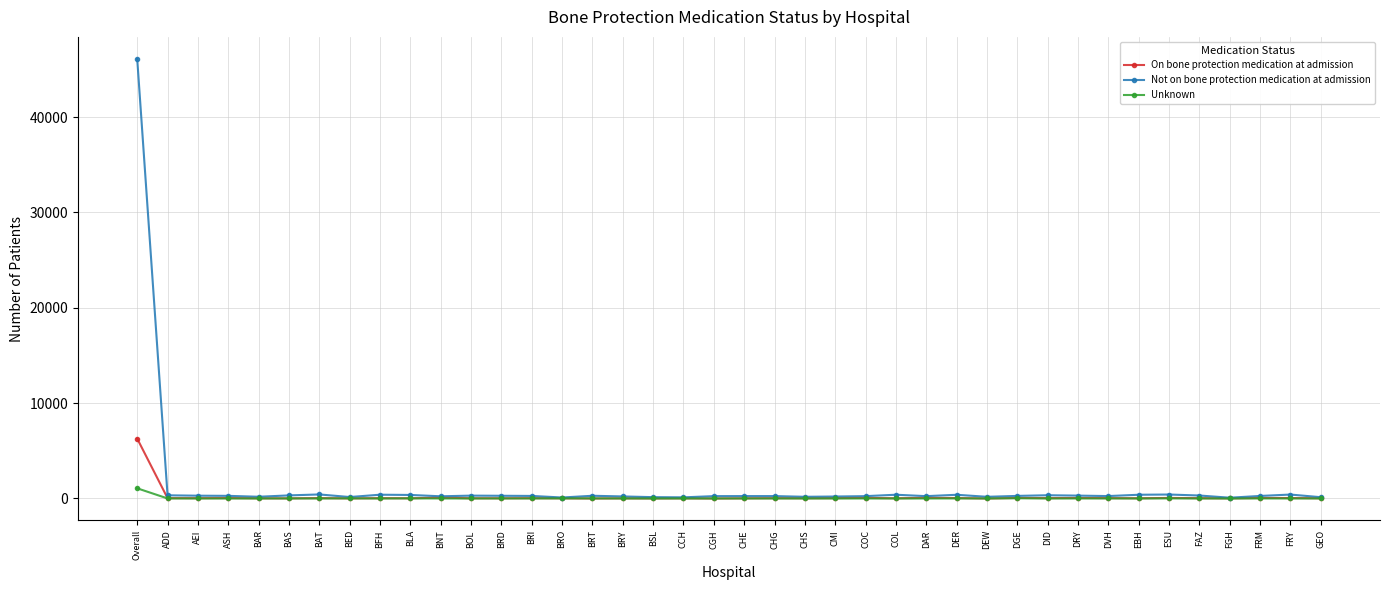

What is the spread (max minus min) of values at BAR?

182